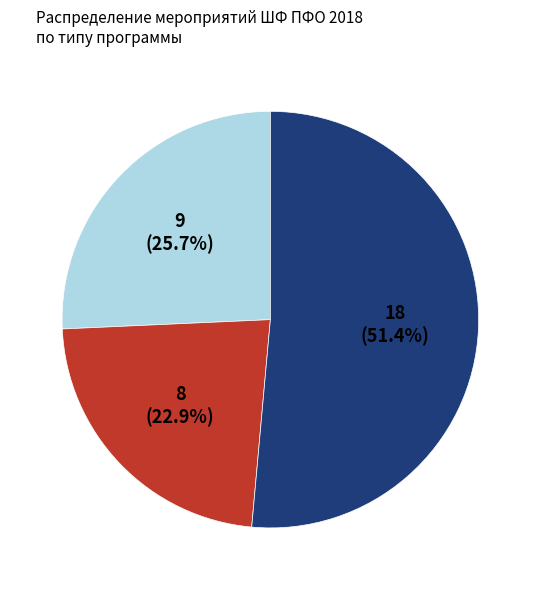

Is there a majority slice in this chart?

Yes